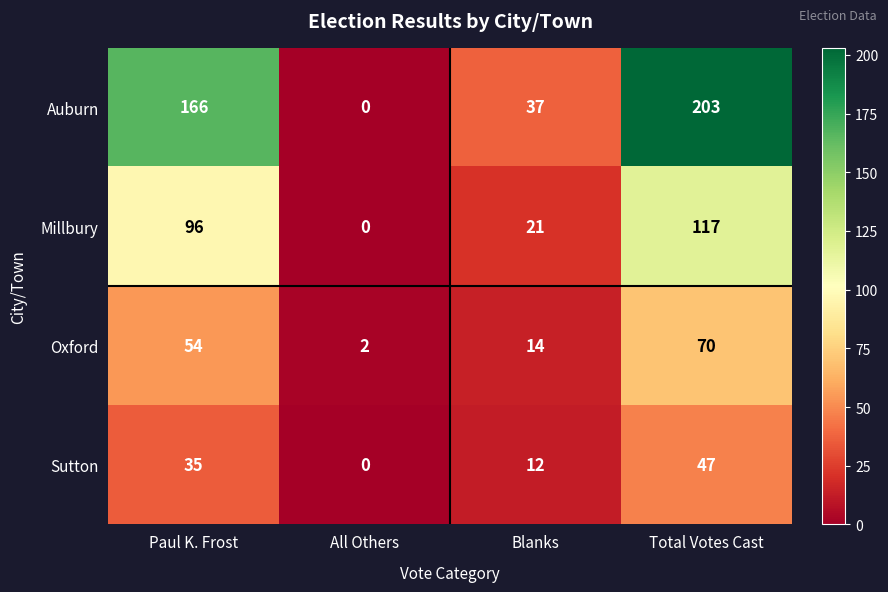

Which series has the largest total across all categories?

Auburn